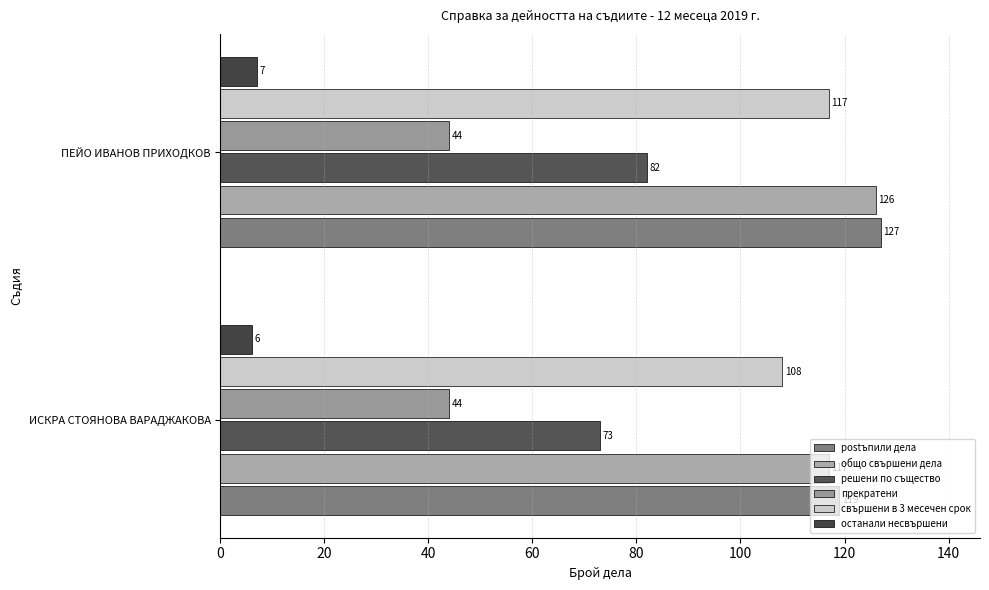

Count the number of categories in the chart.

2